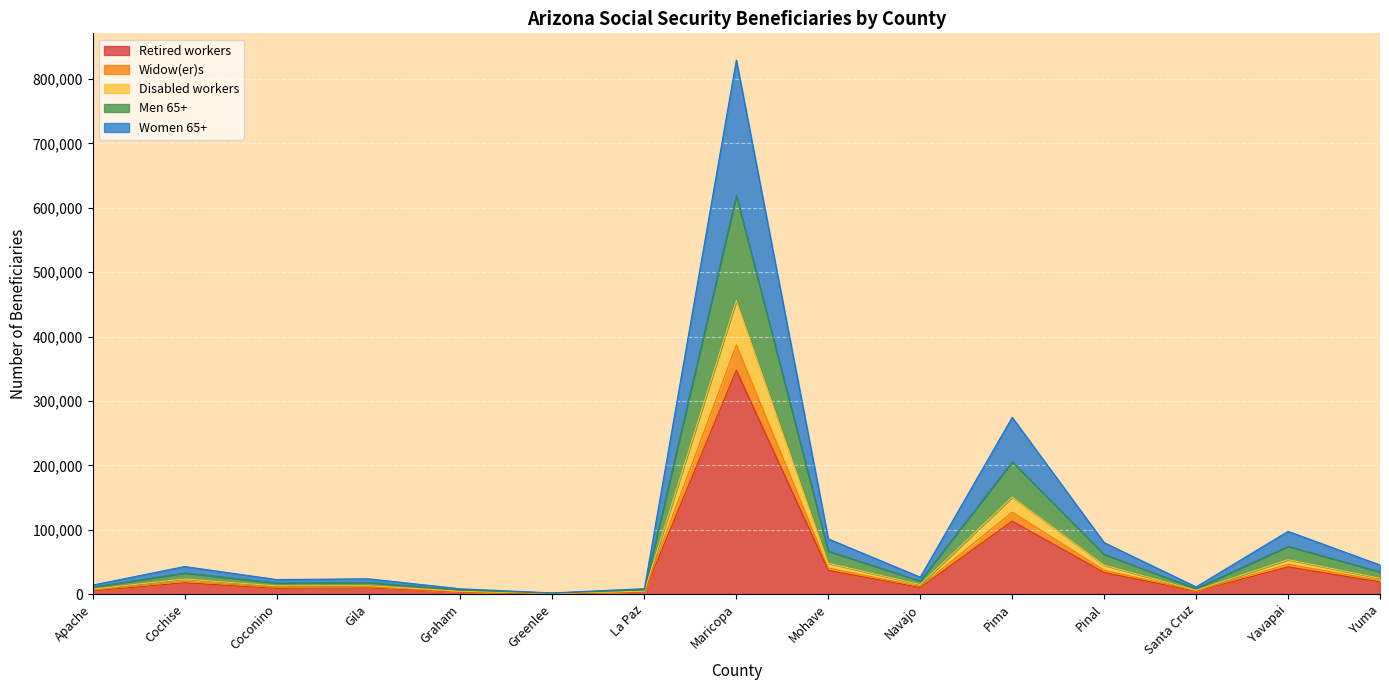

What is the total value across all series at Maricopa?

829470